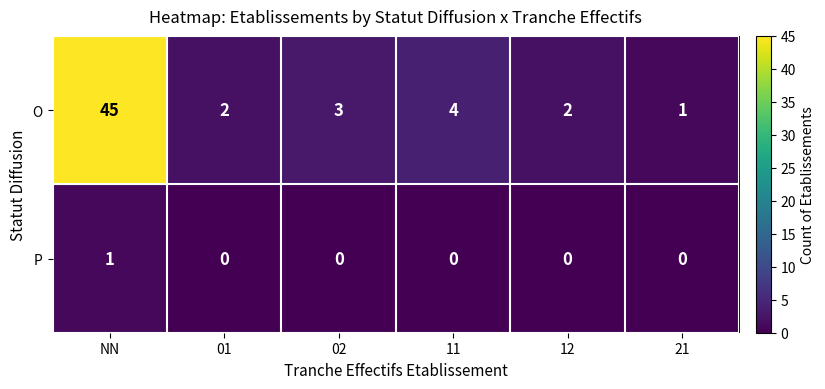

At which label does P reach its peak?

NN